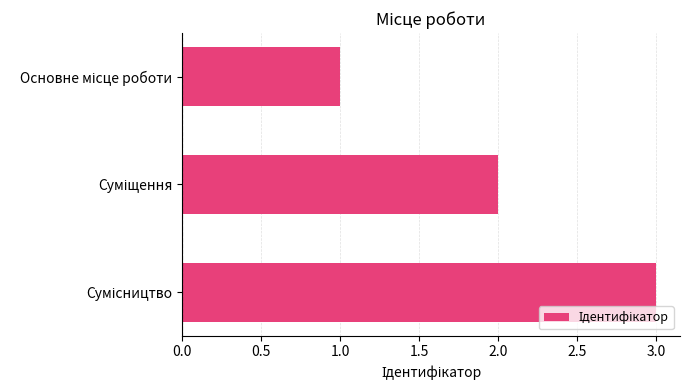

What is the sum of all values?

6